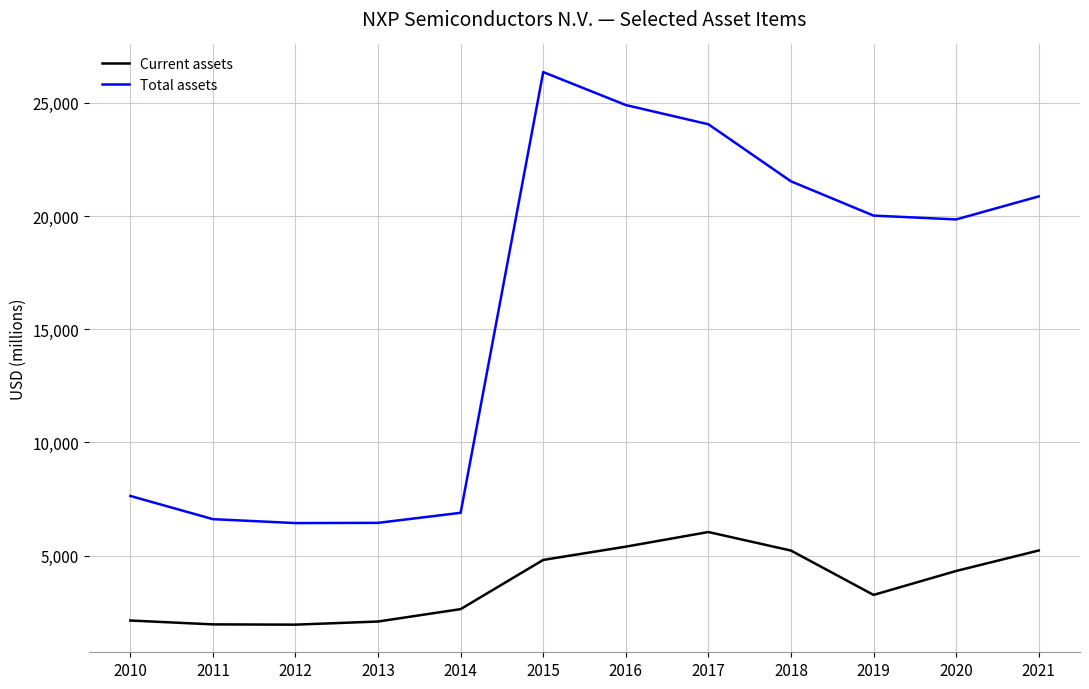

Rank the series by their average value, from lowest to highest.

Current assets, Total assets